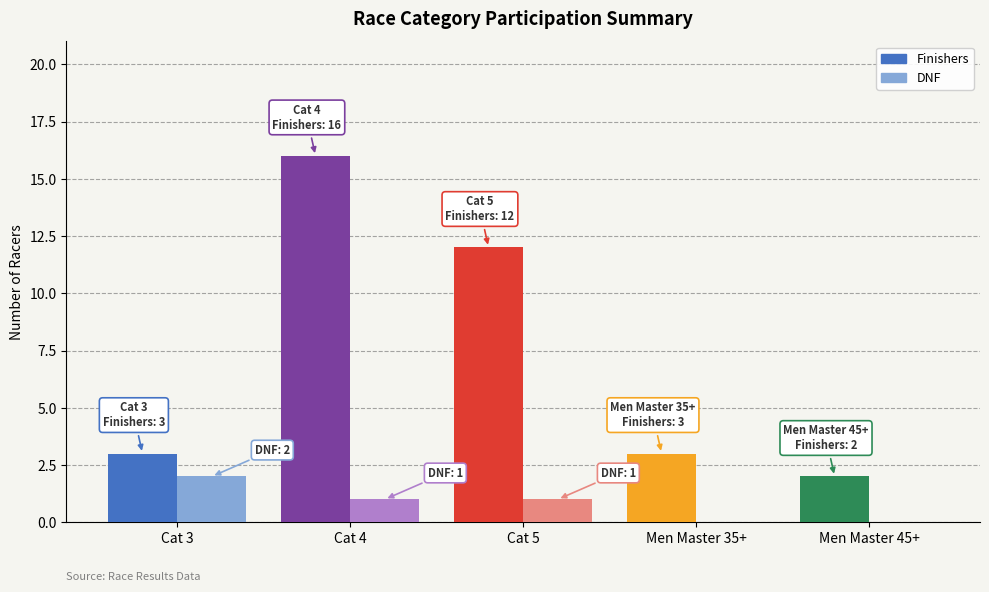

What is the sum of the DNF Count values at Cat 4 and Men Master 35+?

1